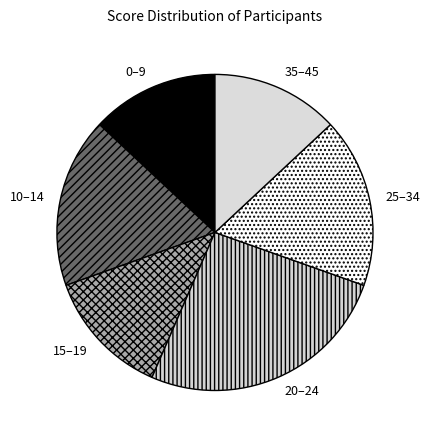

Is there any slice that represents more than half of the pie?

No